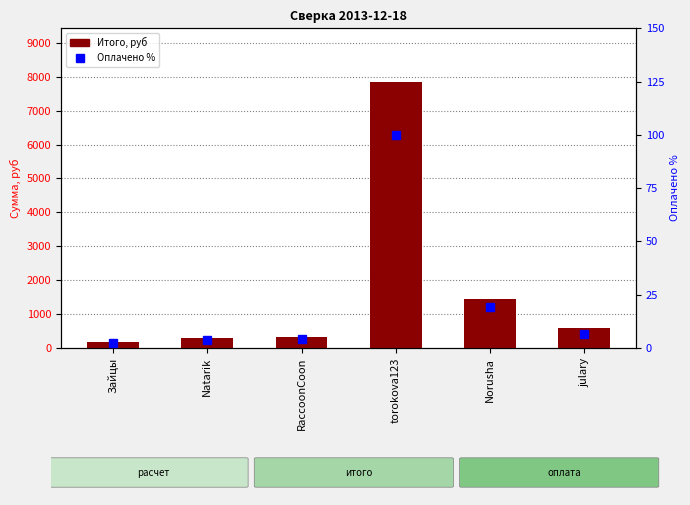

How many values in the Итого, руб series are below 594?

3